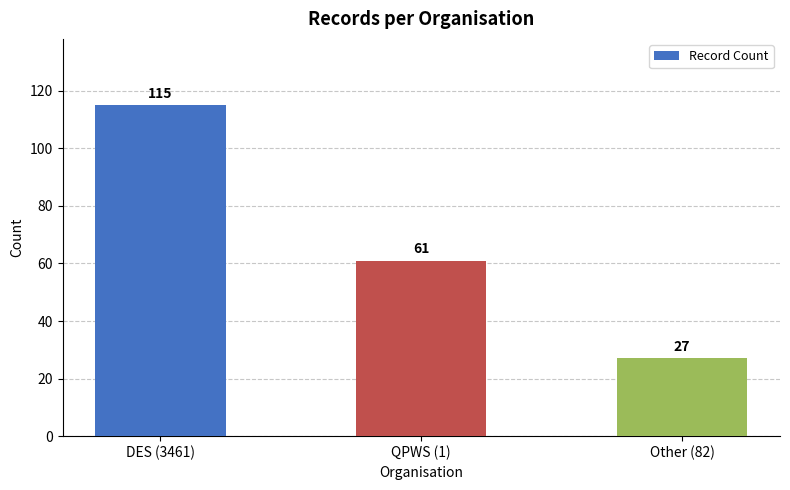

Which category has the highest value across all series?

DES (3461)